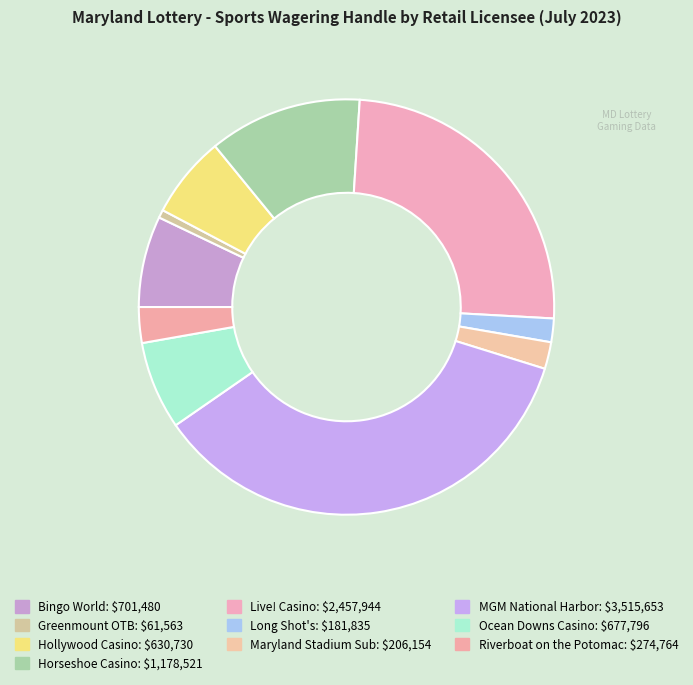

To the nearest percent, what percentage of the pie is Maryland Stadium Sub?

2%